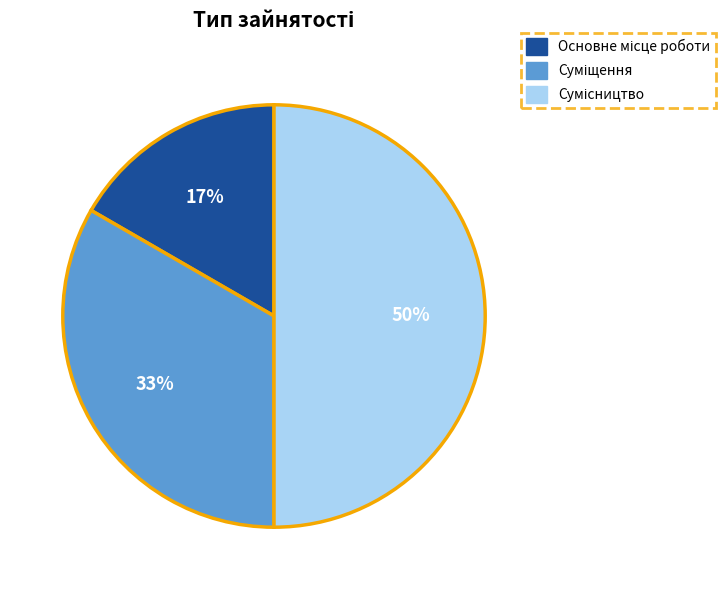

To the nearest percent, what is the difference between the largest and smallest slice percentages?

33%